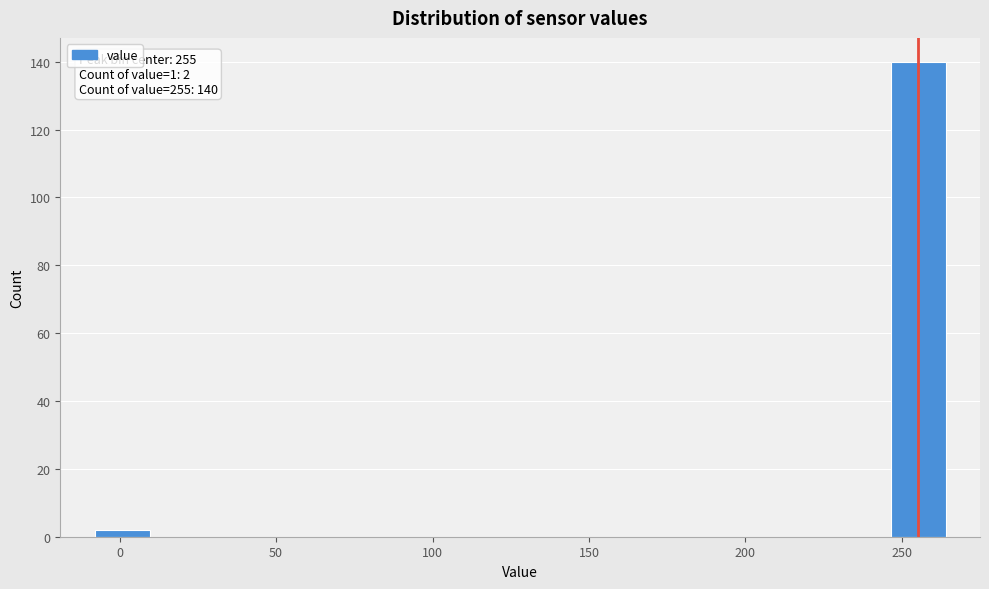

Read against the x-axis, roughly where is the centre of the tallest bar?

255